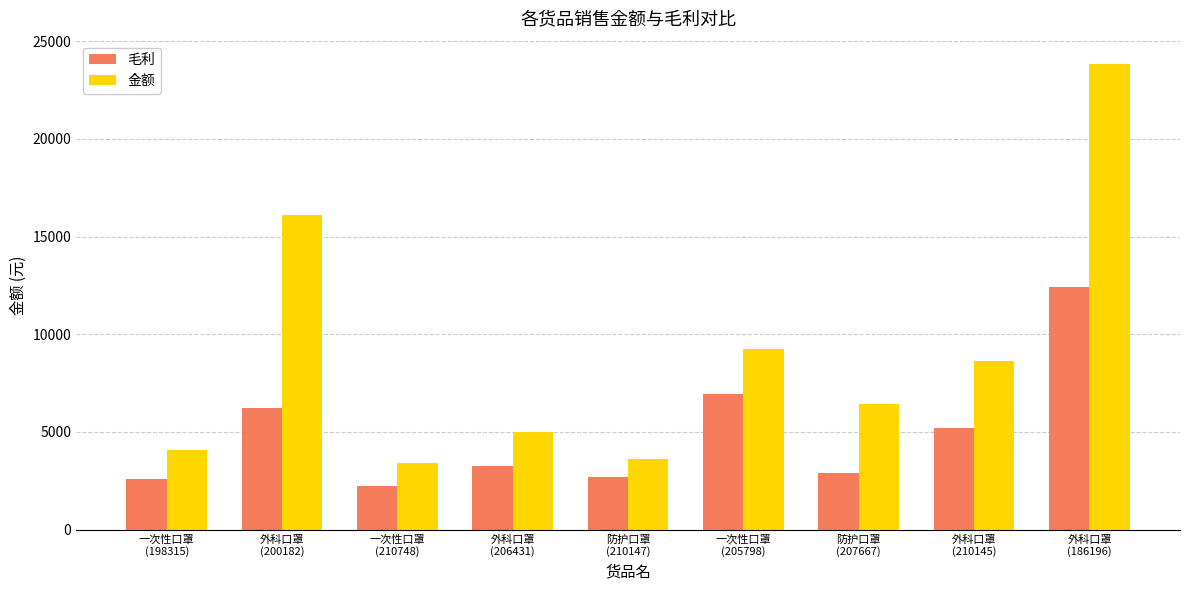

What is the highest value of the 毛利 series?

12441.2